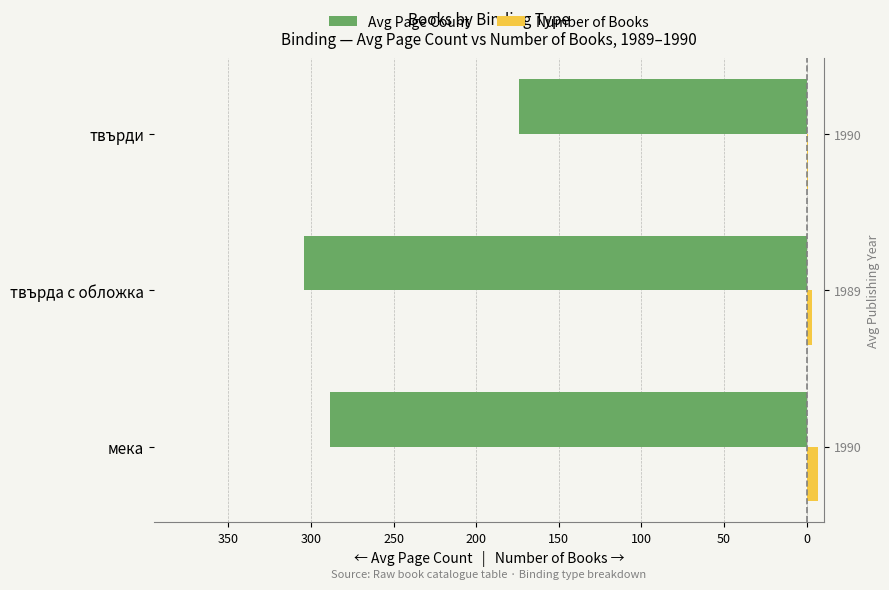

Which series has the largest range (max minus min)?

Avg Page Count